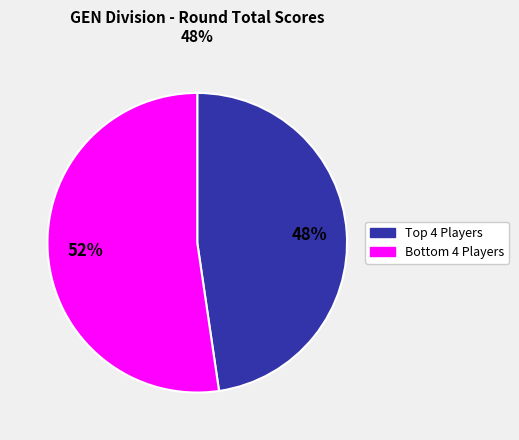

Count the number of slices in the pie.

2